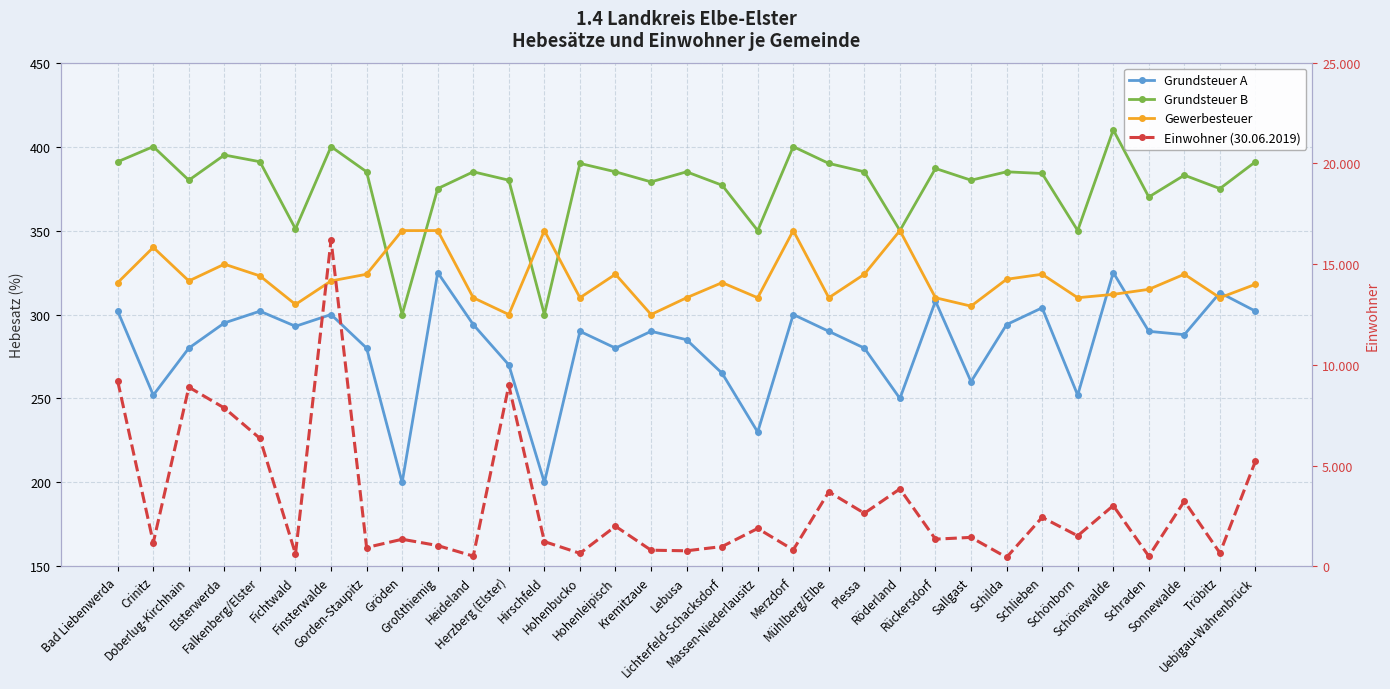

Which series has the widest spread of values?

Einwohner (30.06.2019)